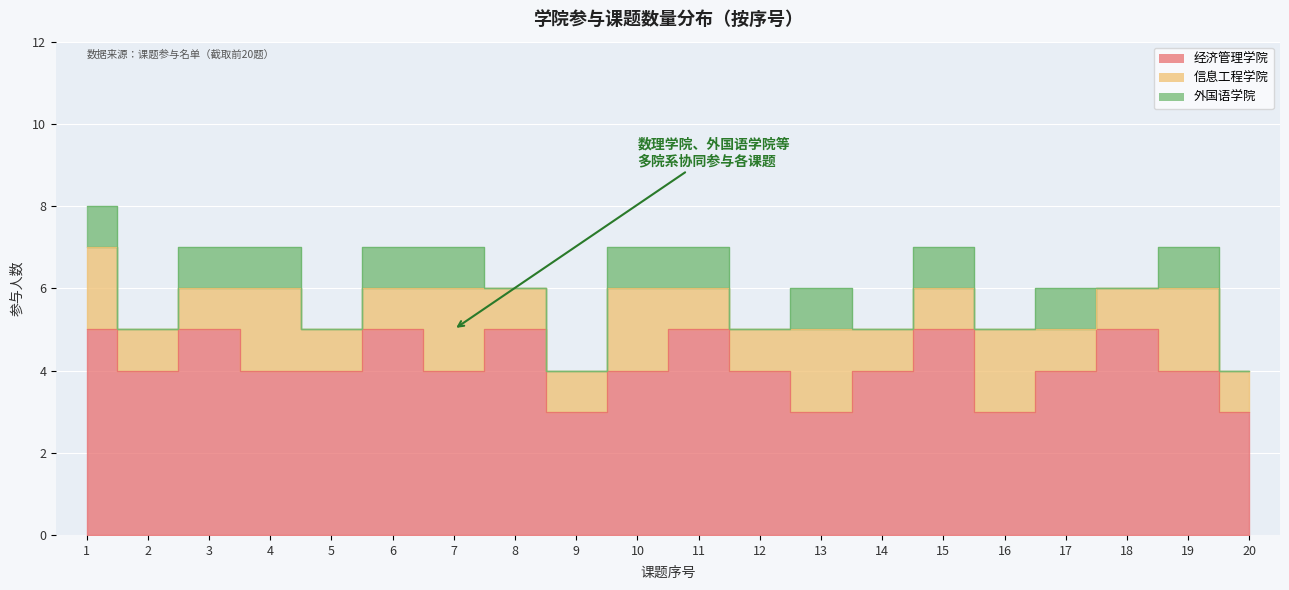

How many values in the 外国语学院 series are below 1?

9